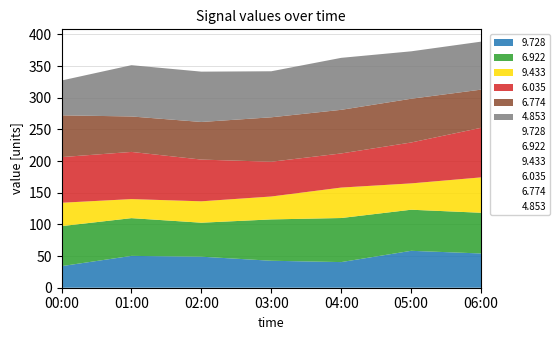

What is the label of the 4th point from the right?

03:00